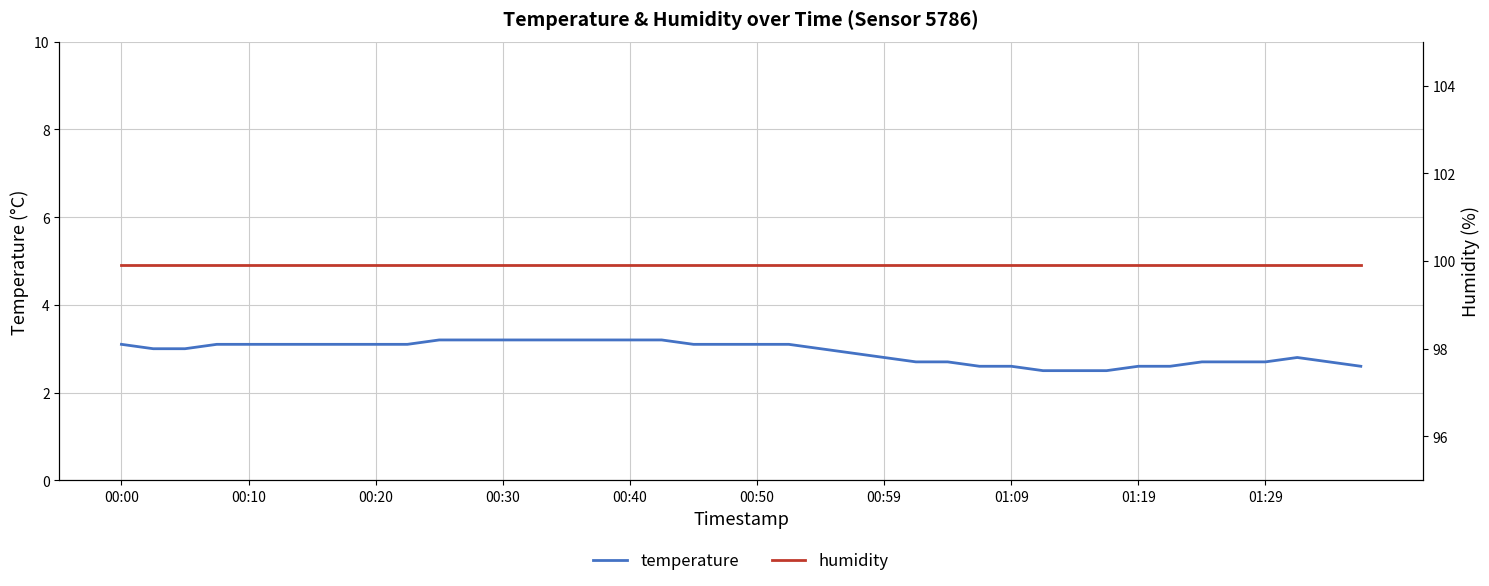

What is the sum of the temperature values at 00:50 and 38?

5.8